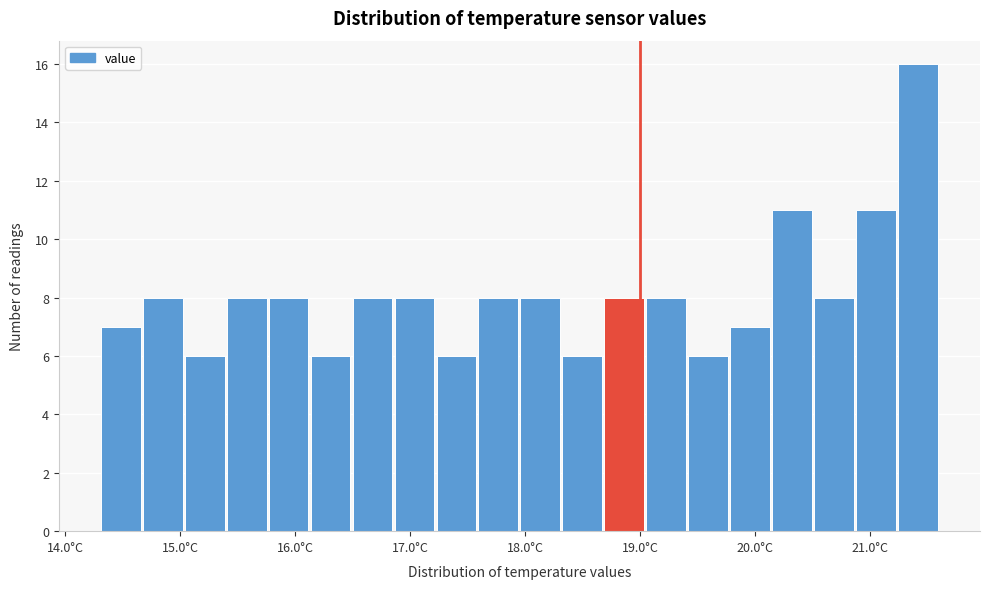

Around what value on the x-axis is the tallest bar? Give the approximate position of its centre, as read against the axis.

21.4